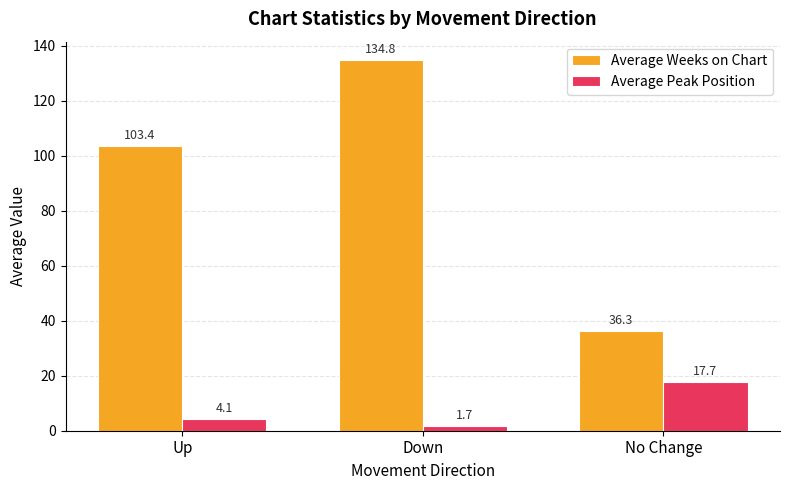

What is the value of the Average Weeks on Chart bar at the 1st from the left?

103.4